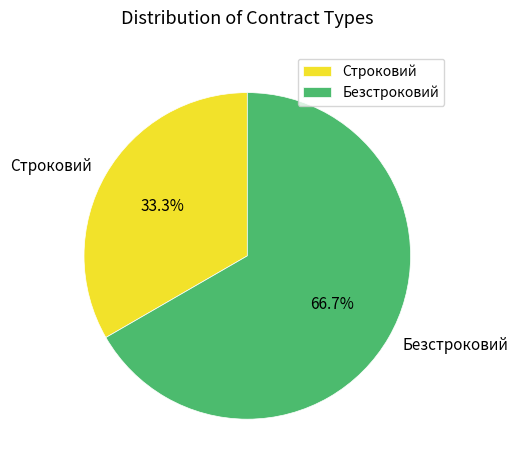

To the nearest percent, what portion does Безстроковий represent?

67%